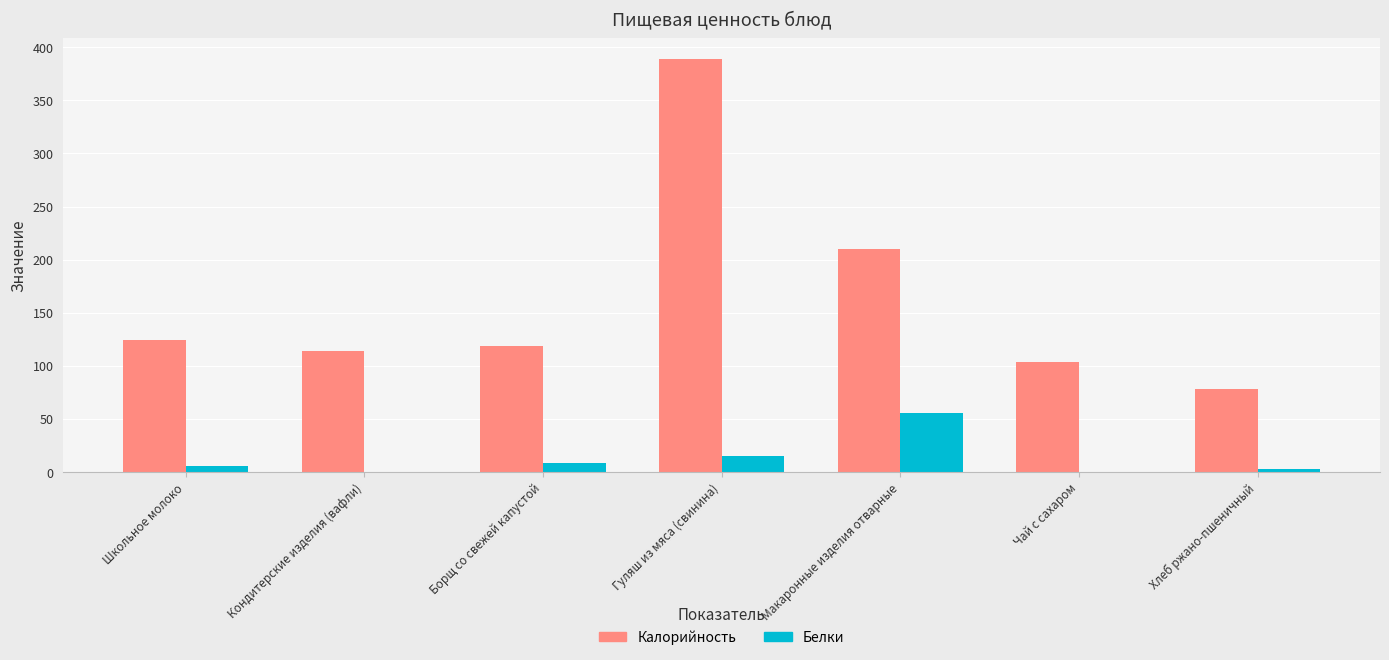

The value of Калорийность at Макаронные изделия отварные is 110.4. True or false?

False